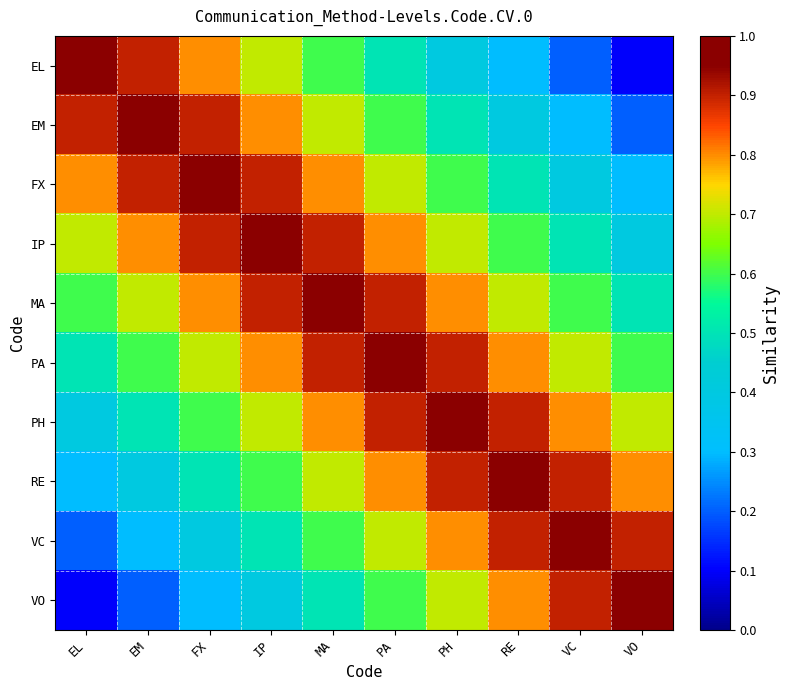

Count the number of categories in the chart.

10